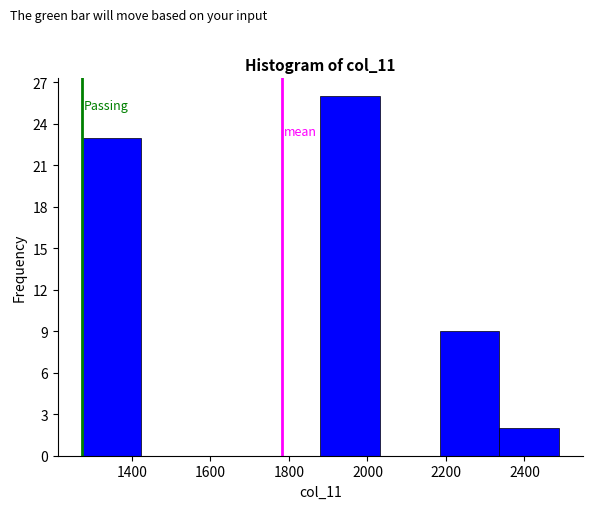

Reading left to right, transcribe this chart: for each bar, give the range it covers on the x-axis and its height. Neither the bar edges nor the heights are printed on the chart, so give them approximately, as read against the axes.

1280 to 1420: 23
1420 to 1580: 0
1580 to 1720: 0
1720 to 1880: 0
1880 to 2040: 26
2040 to 2180: 0
2180 to 2340: 9
2340 to 2480: 2